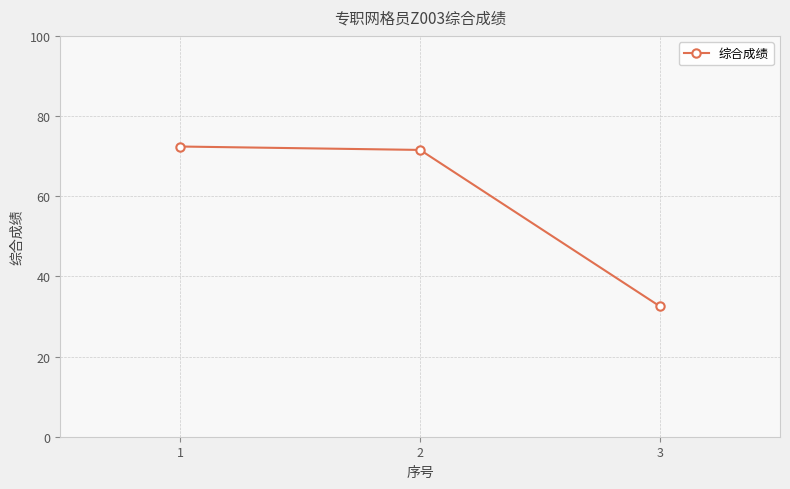

What is the average value?

58.8